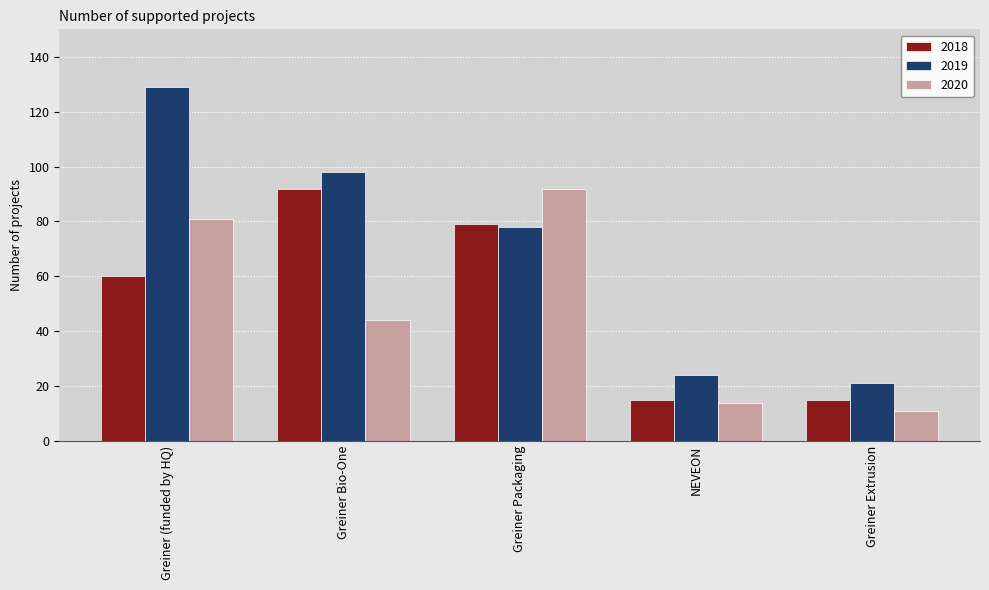

What are all the series names shown in the legend?

2018, 2019, 2020